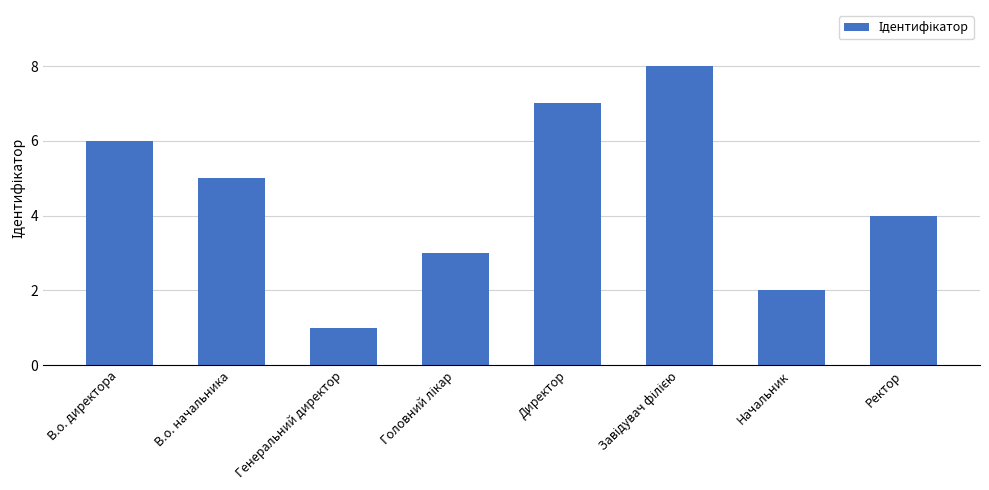

How many series are shown in this chart?

1